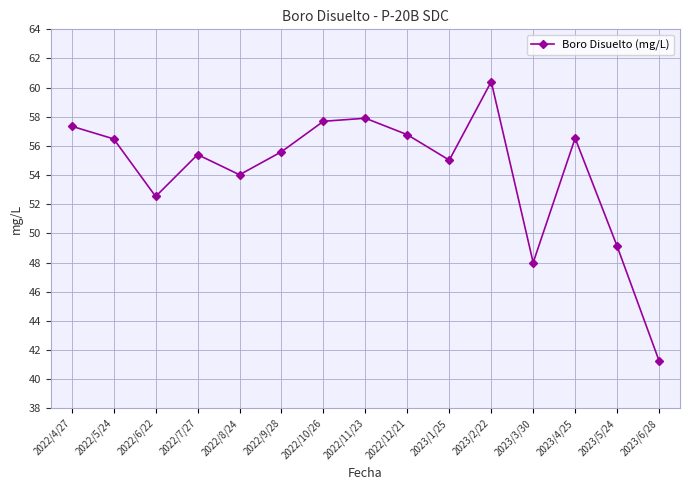

What is the label of the 10th point from the right?

2022/9/28